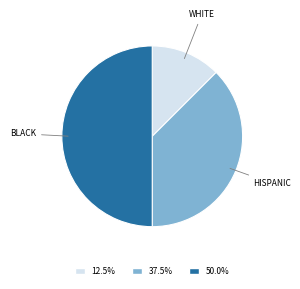

Which category accounts for the majority?

BLACK